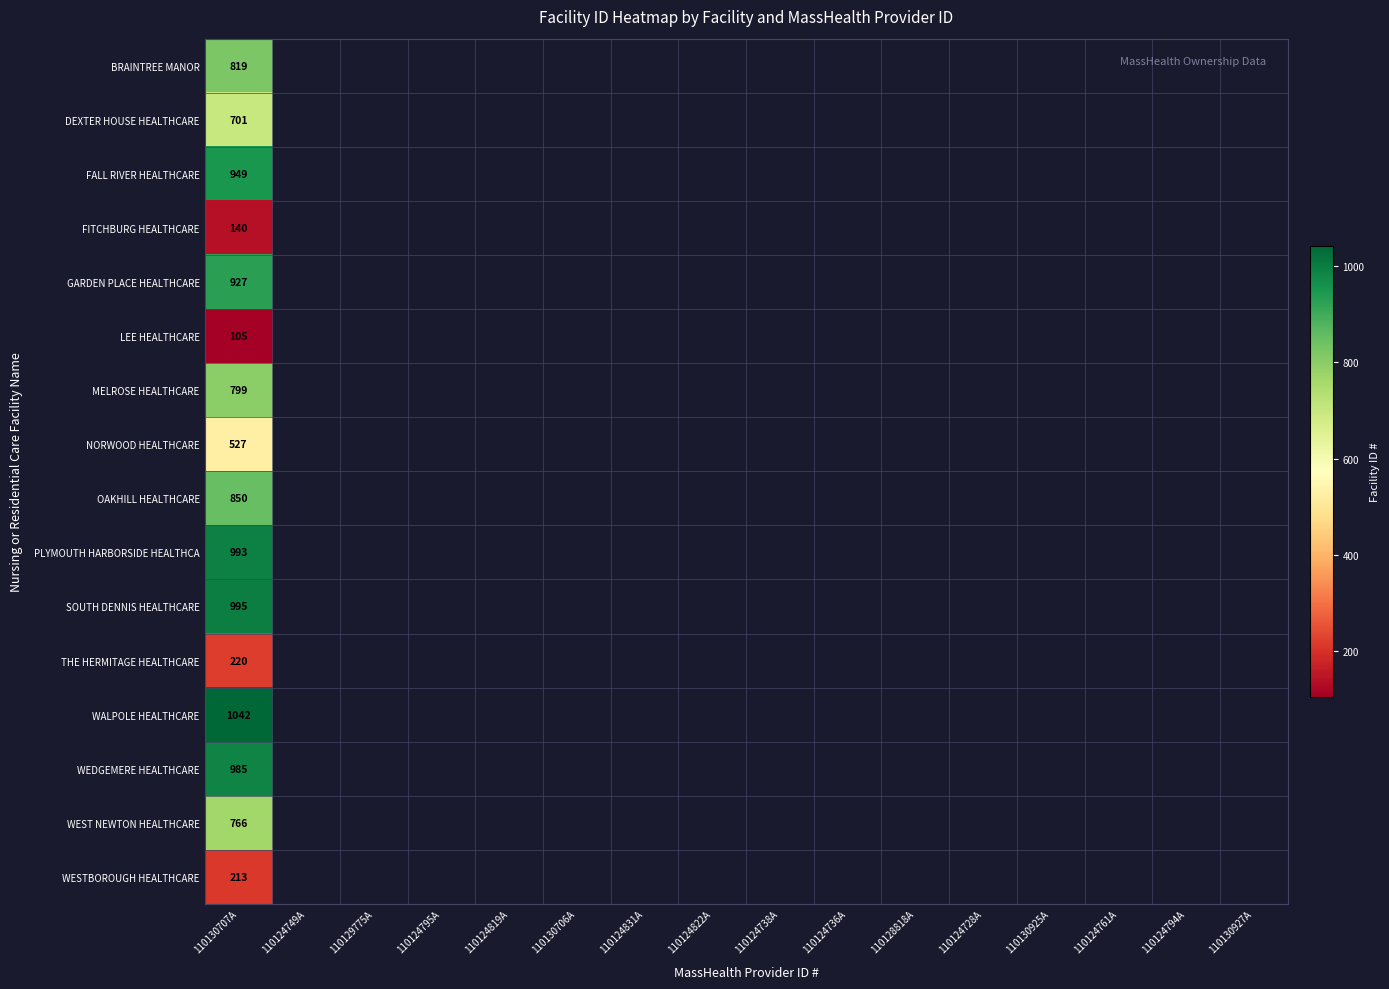

At 110130707A, list the series in order from smallest to largest.

LEE HEALTHCARE, FITCHBURG HEALTHCARE, WESTBOROUGH HEALTHCARE, THE HERMITAGE HEALTHCARE, NORWOOD HEALTHCARE, DEXTER HOUSE HEALTHCARE, WEST NEWTON HEALTHCARE, MELROSE HEALTHCARE, BRAINTREE MANOR, OAKHILL HEALTHCARE, GARDEN PLACE HEALTHCARE, FALL RIVER HEALTHCARE, WEDGEMERE HEALTHCARE, PLYMOUTH HARBORSIDE HEALTHCA, SOUTH DENNIS HEALTHCARE, WALPOLE HEALTHCARE